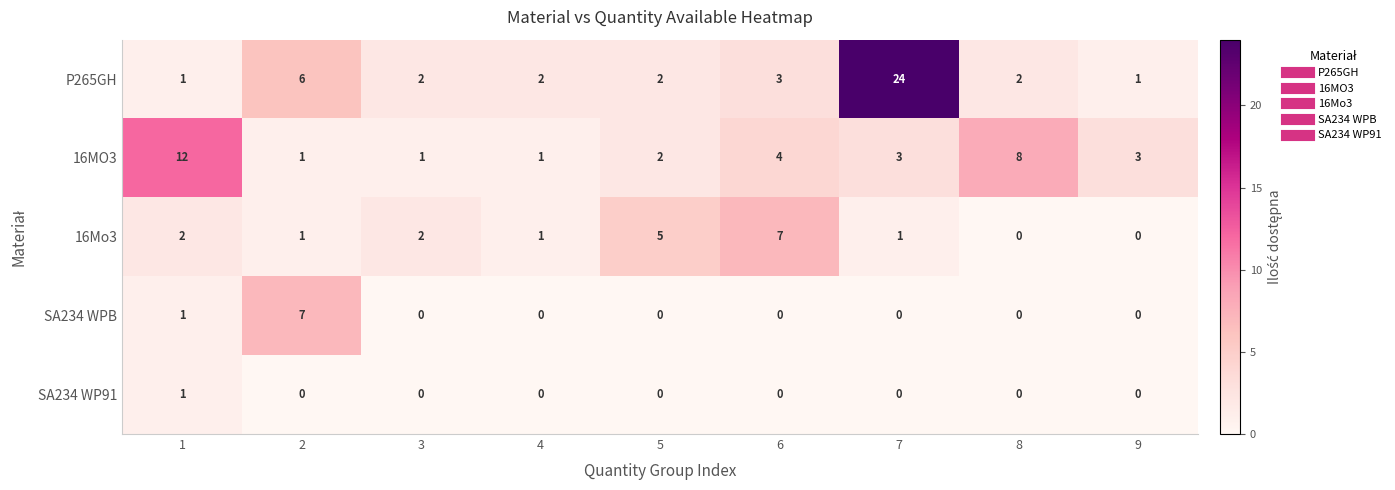

What is the maximum value shown in the chart?

24